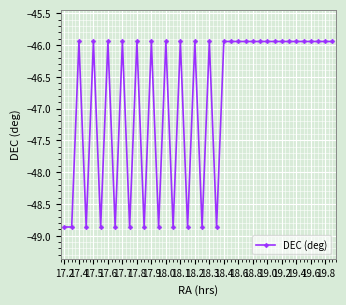

What is the average value?

-46.9